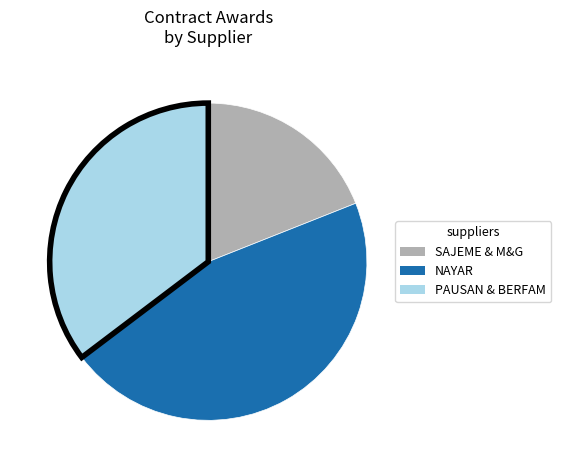

What is the ratio of the value at PAUSAN & BERFAM to the value at NAYAR?

0.8